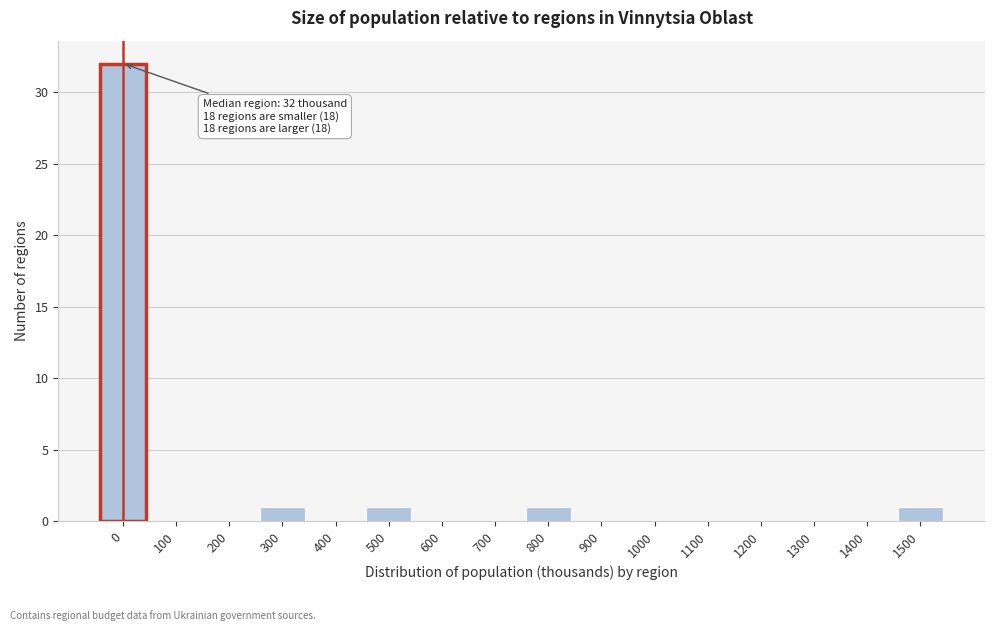

Reading right to left, list all the values displayed in this chart.

1500=1	1400=0	1300=0	1200=0	1100=0	1000=0	900=0	800=1	700=0	600=0	500=1	400=0	300=1	200=0	100=0	0=32